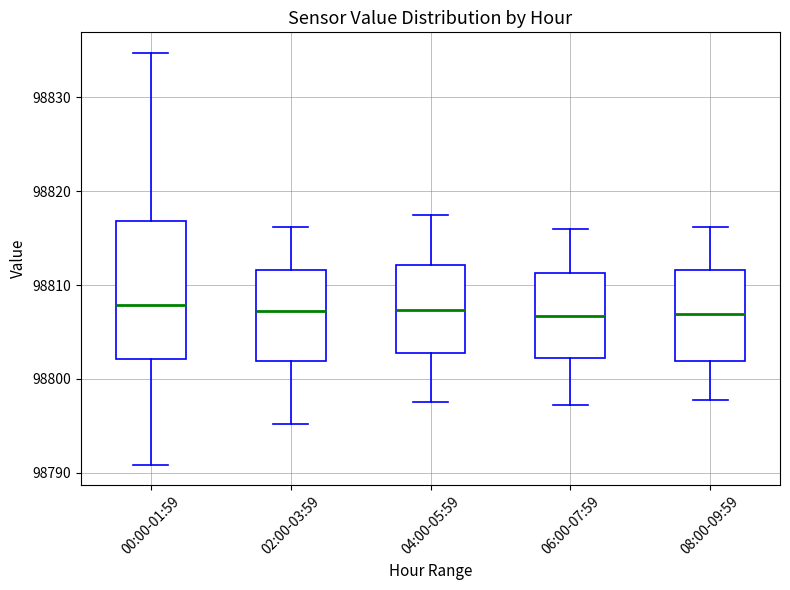

Which box is the tallest, from its lower edge to its upper edge?

00:00-01:59